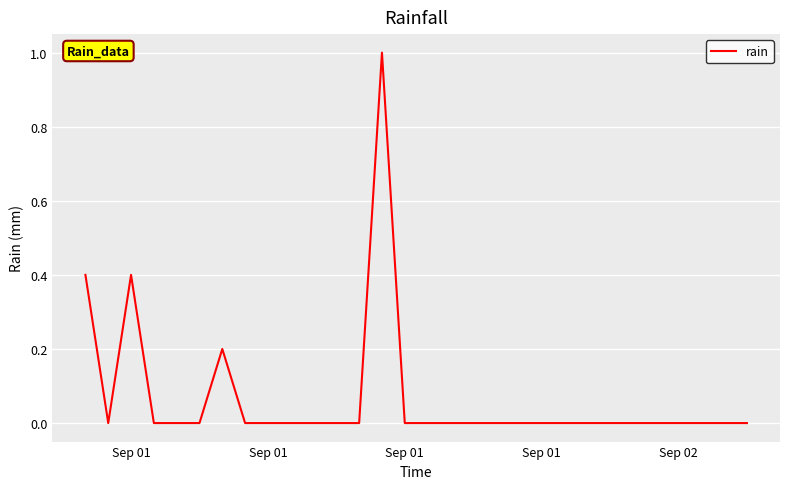

What is the difference between the maximum and minimum values?

1.0